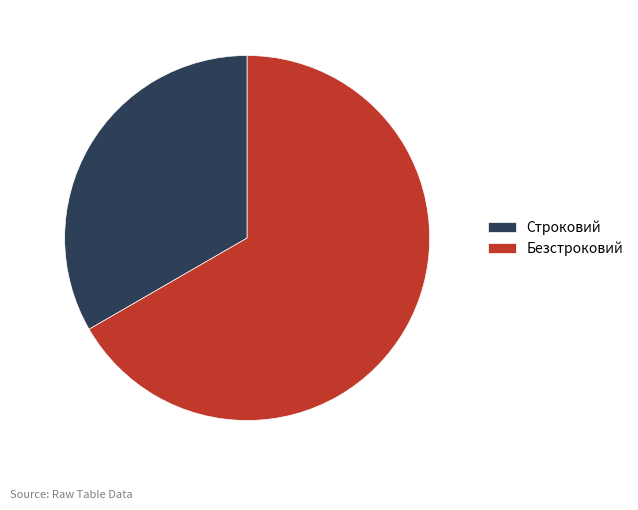

What is the largest slice in the pie chart?

Безстроковий